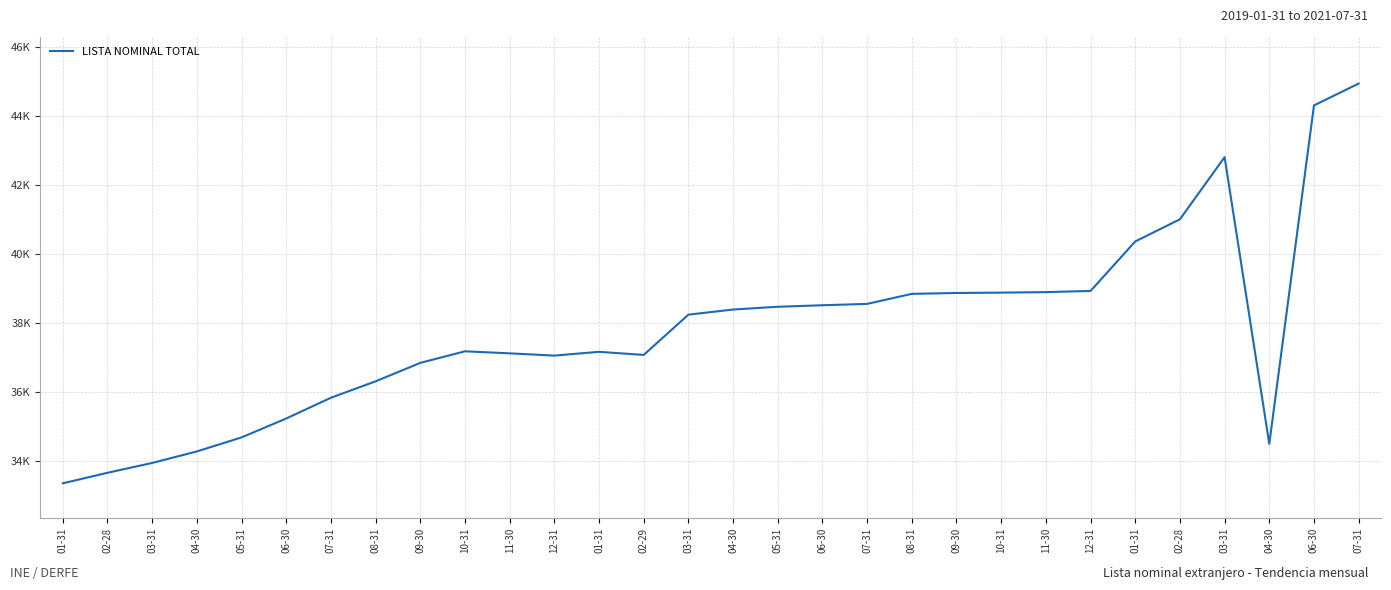

Does the chart have visible grid lines?

Yes